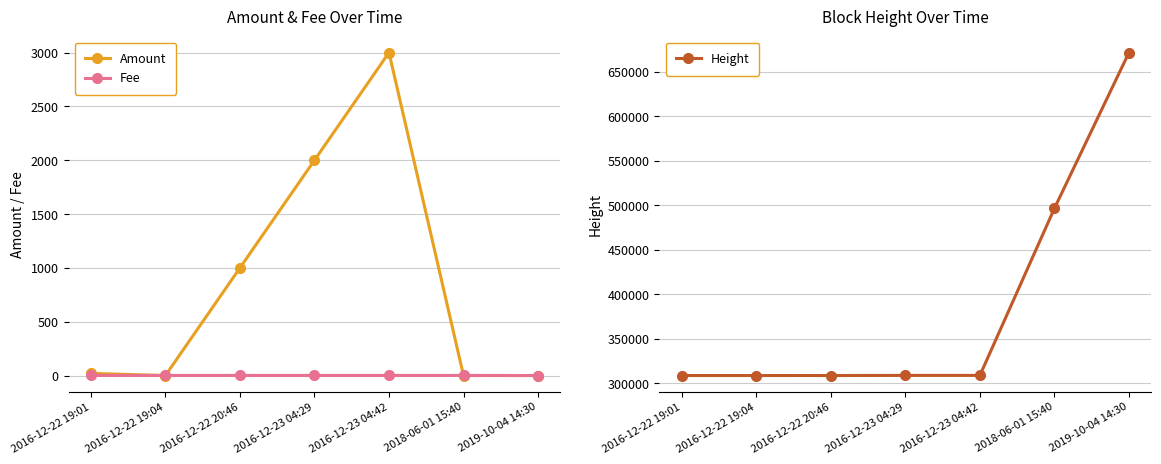

Is this an area chart (filled region under the line)?

No